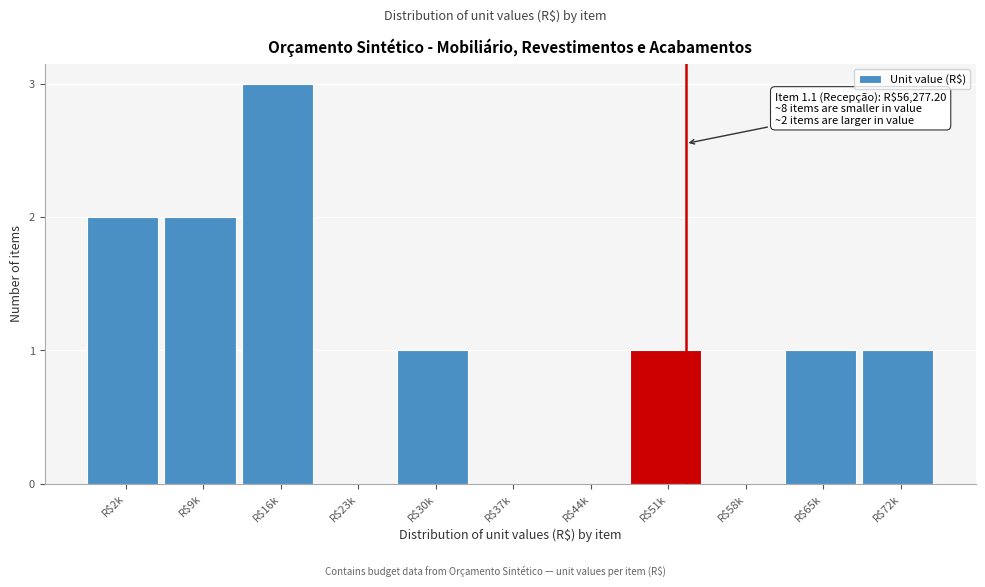

The chart shows a value of 2 at R$9k. True or false?

True